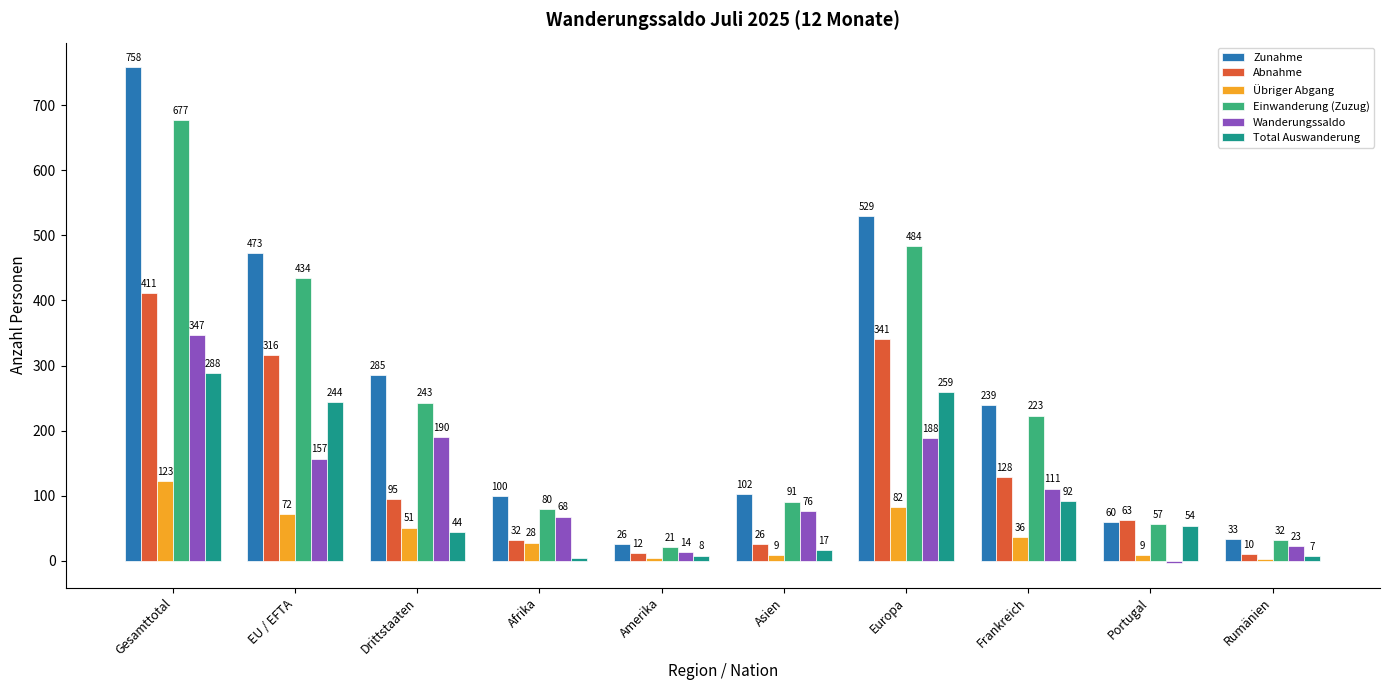

What is the sum of all Übriger Abgang values?

417